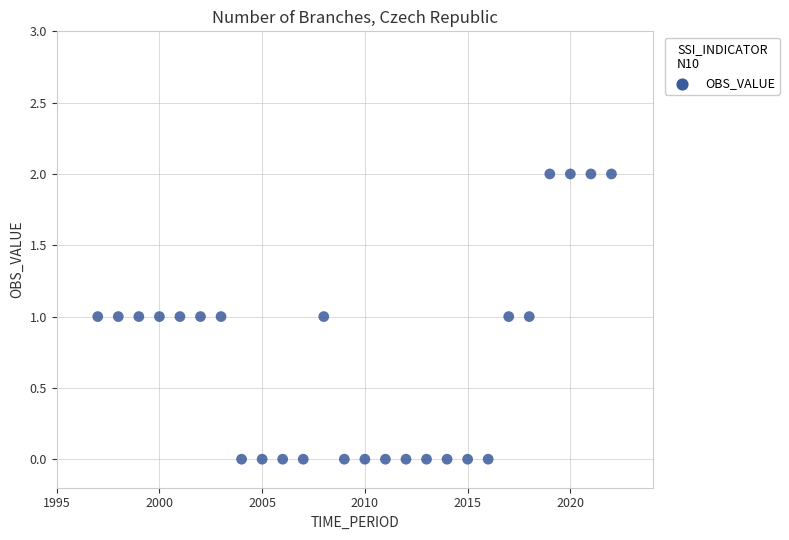

What is the range of X values (max minus min)?

25